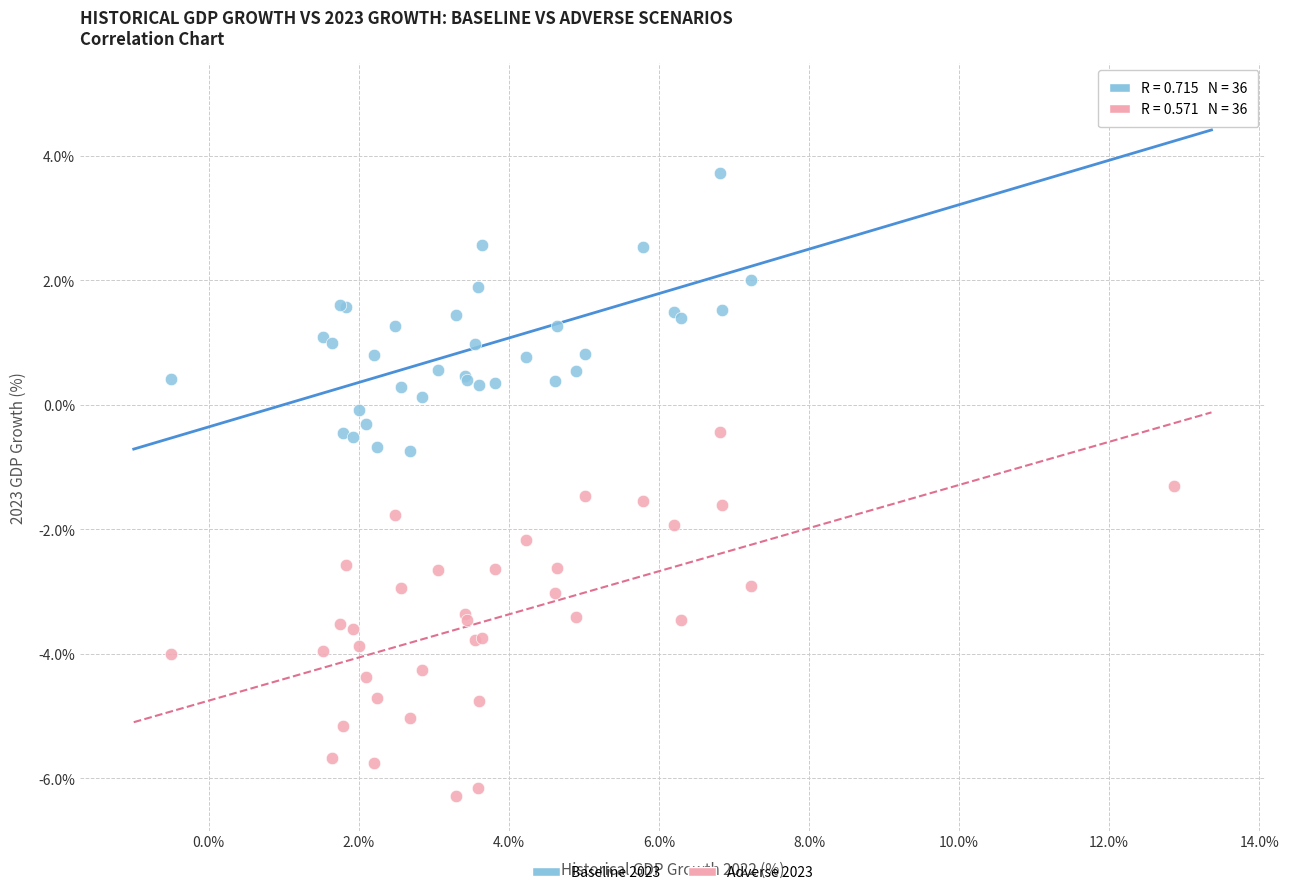

Which series contains the highest Y value?

Baseline 2023